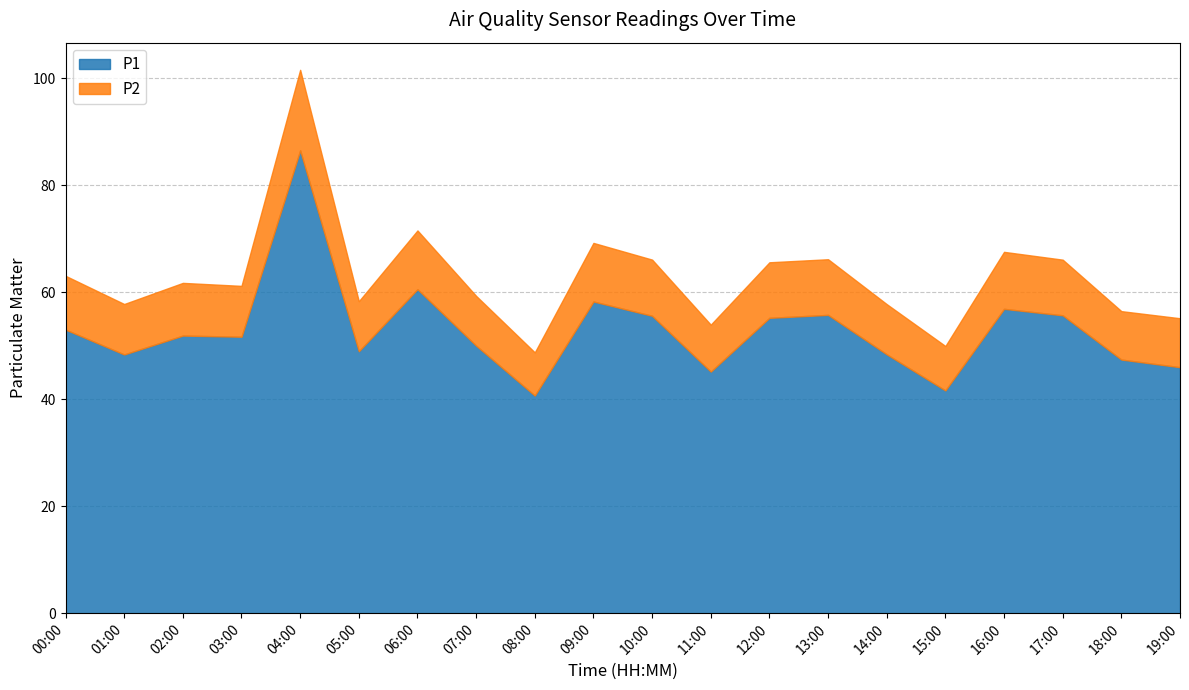

Reading left to right, extract all data points from this chart.

P1: 53.0	48.4	51.9	51.7	86.5	49.0	60.5	50.0	40.7	58.2	55.6	45.1	55.2	55.8	48.4	41.6	56.9	55.7	47.4	46.0
P2: 10.1	9.4	9.8	9.5	15.1	9.3	11.0	9.3	8.1	10.9	10.5	8.8	10.4	10.4	9.4	8.3	10.7	10.4	9.1	9.2